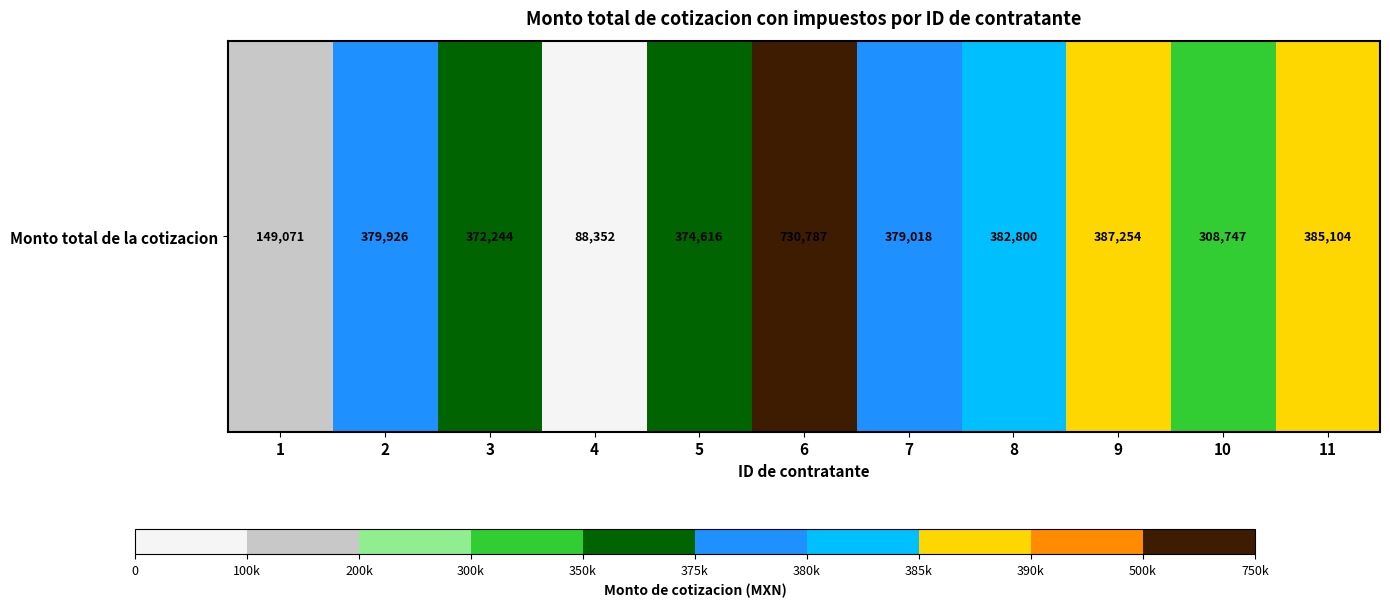

Reading left to right, what are all the values shown in this chart?

1=149071.3	2=379925.5	3=372244.0	4=88351.5	5=374616.3	6=730786.6	7=379018.4	8=382800.0	9=387254.4	10=308747.2	11=385104.2